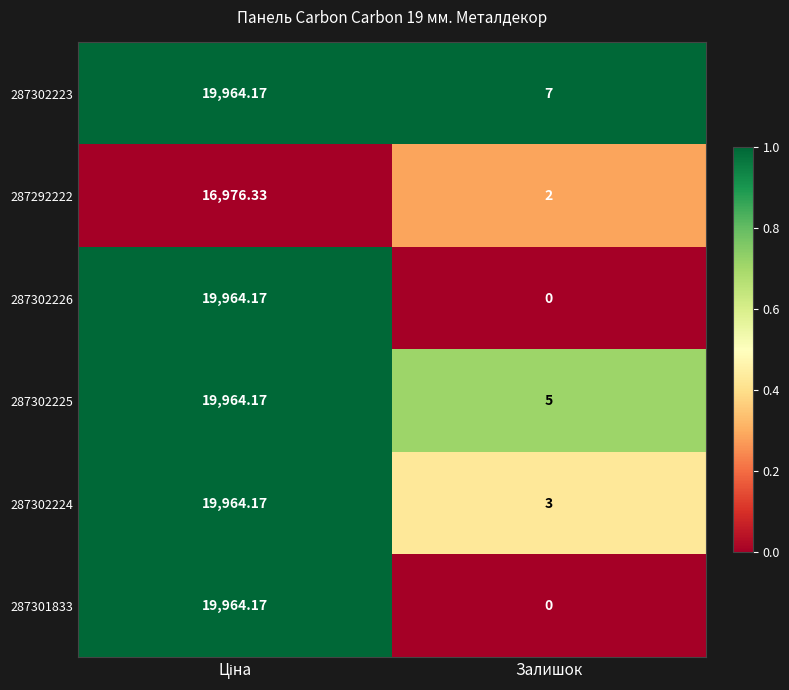

Where is 287302223 nearest to the value 9985?

Залишок